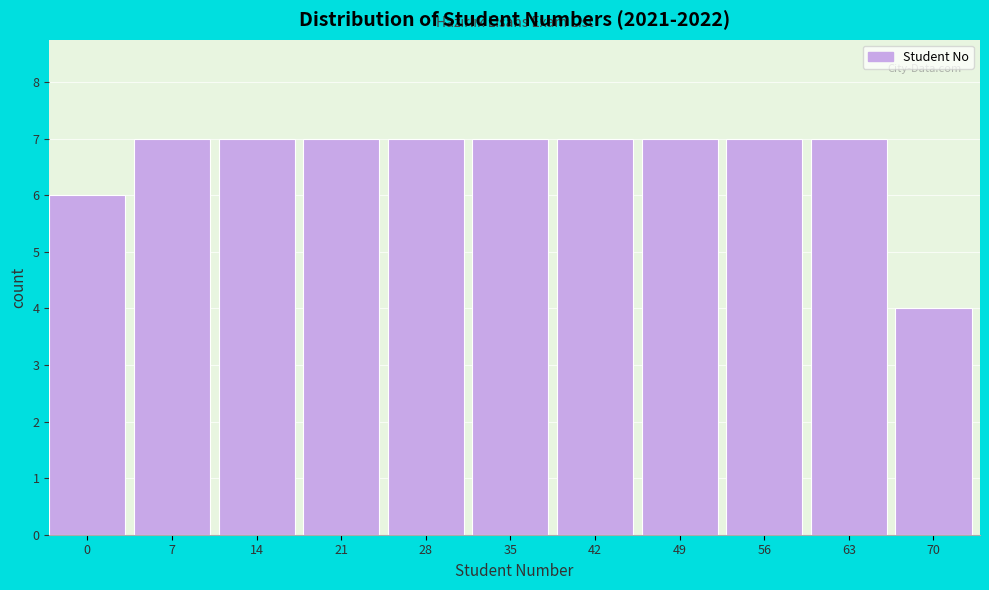

Reading left to right, extract all data points from this chart.

0=6	7=7	14=7	21=7	28=7	35=7	42=7	49=7	56=7	63=7	70=4